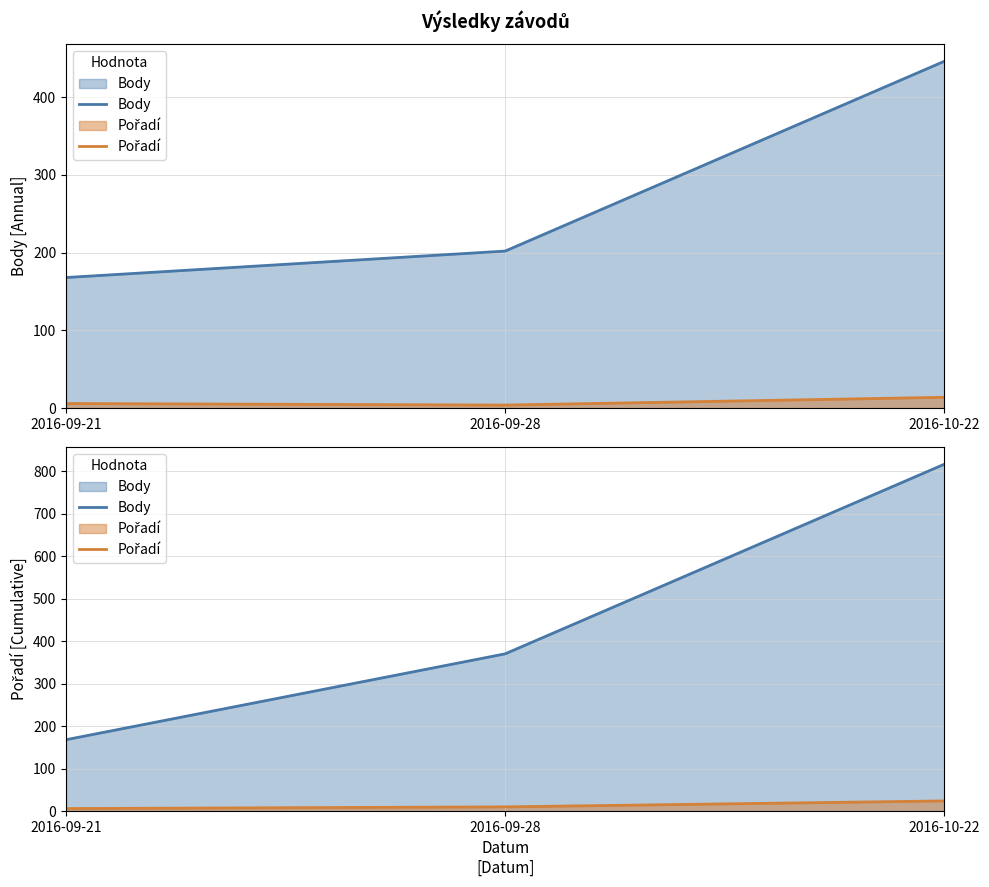

What are all the series names shown in the legend?

Body, Pořadí